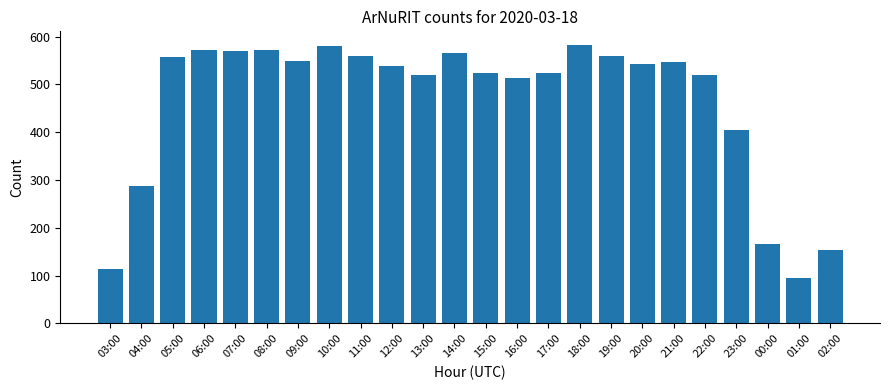

What is the label of the 16th bar from the right?

11:00